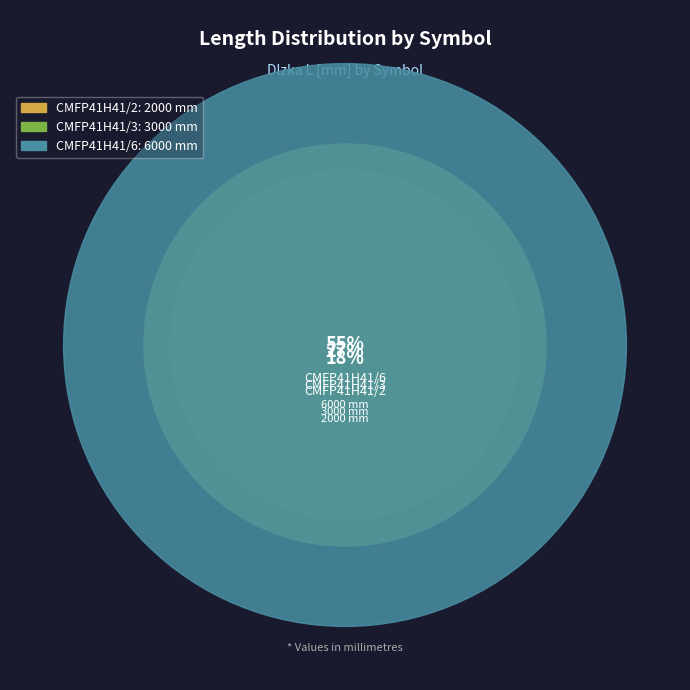

Does any single category account for the majority?

Yes